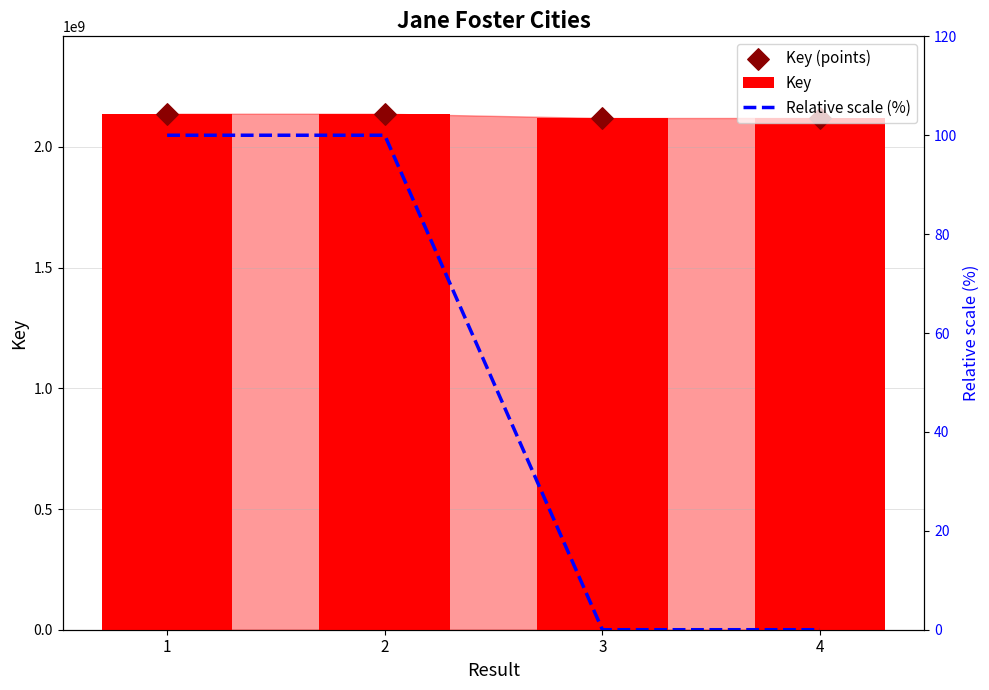

Which series has the widest spread of Y values?

Key